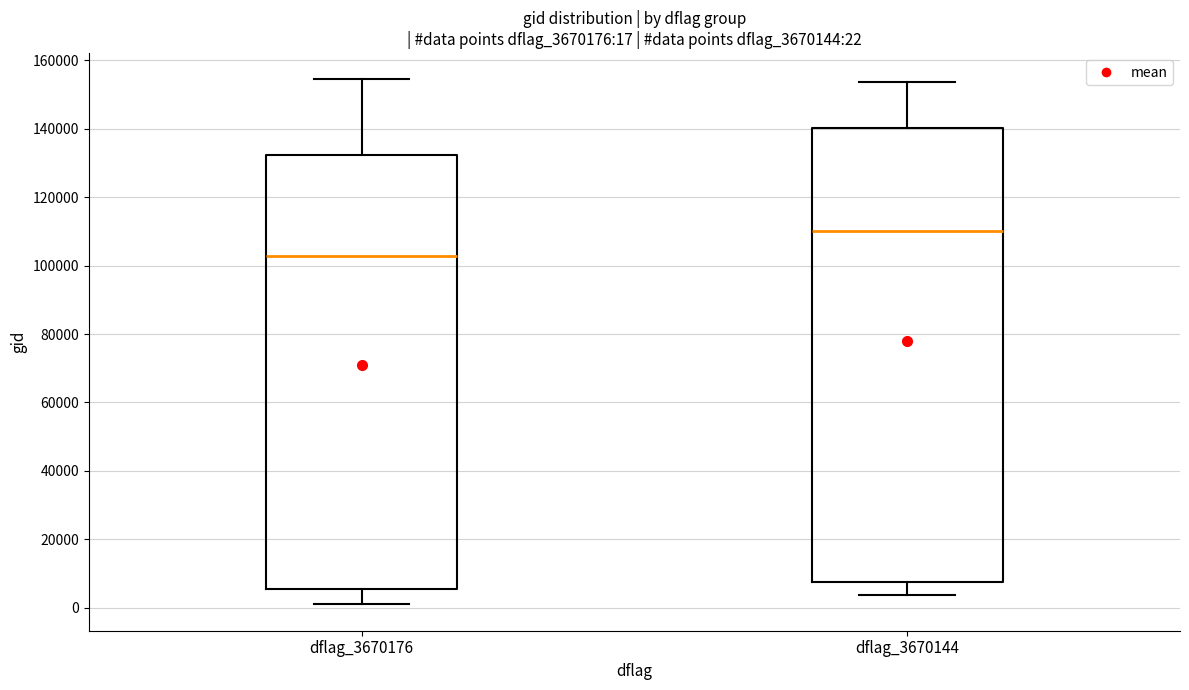

Which box has the highest median line?

dflag_3670144